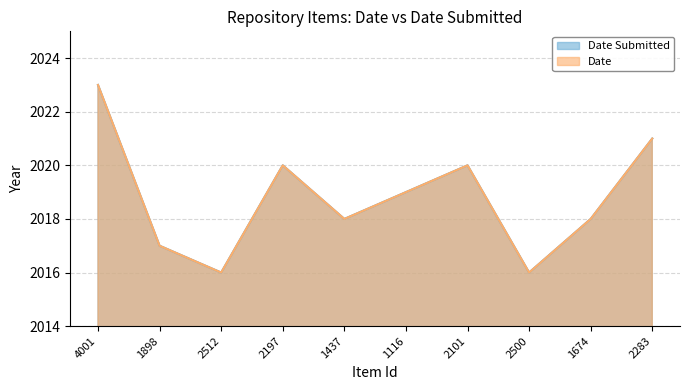

The value of Date at 4001 is 3546. True or false?

False